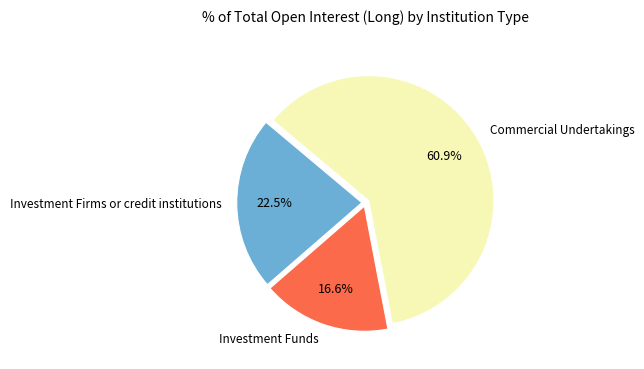

Is there a majority slice in this chart?

Yes